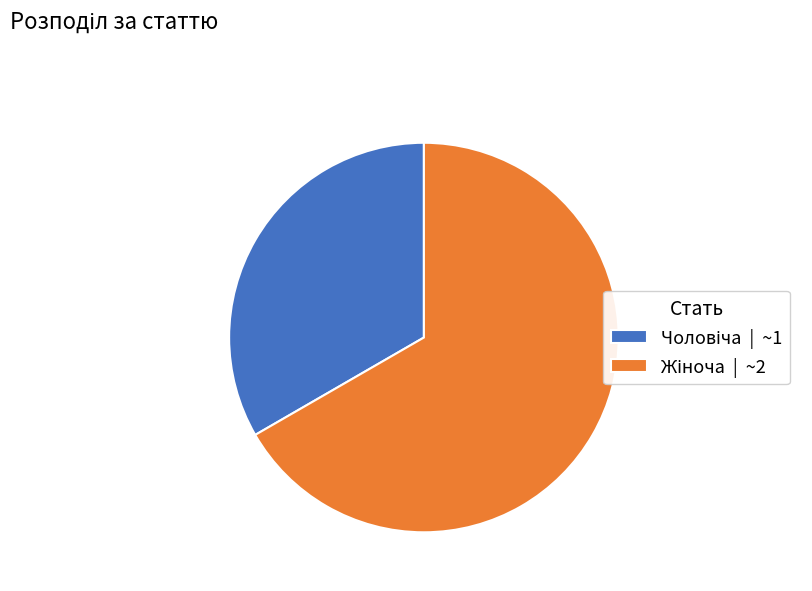

Does any single category account for the majority?

Yes